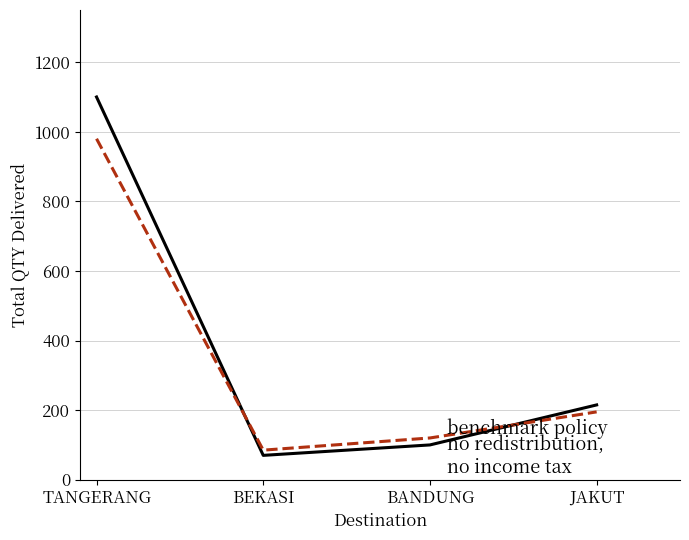

Which label corresponds to the largest value in the chart?

TANGERANG